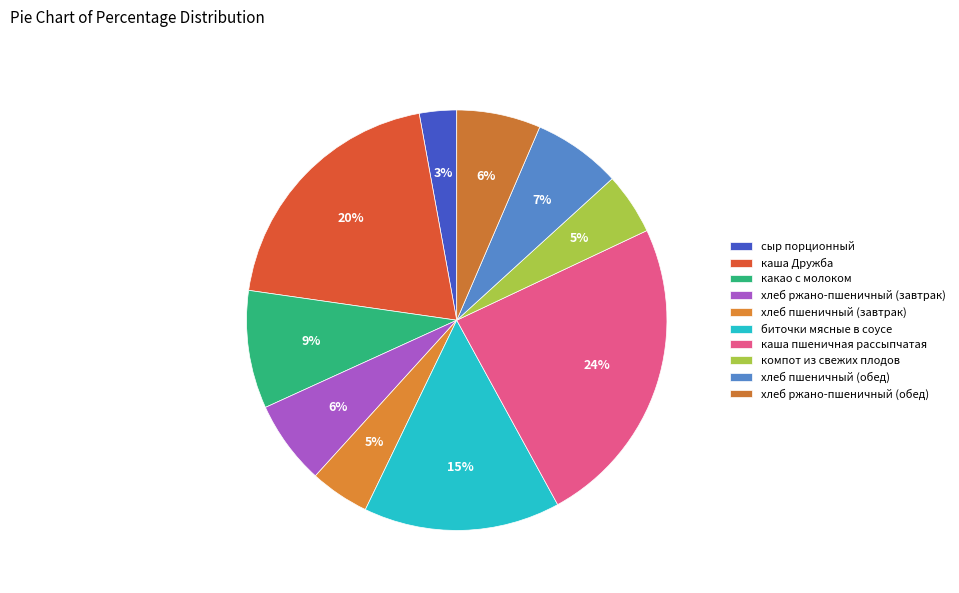

To the nearest percent, what percentage of the pie is каша Дружба?

20%